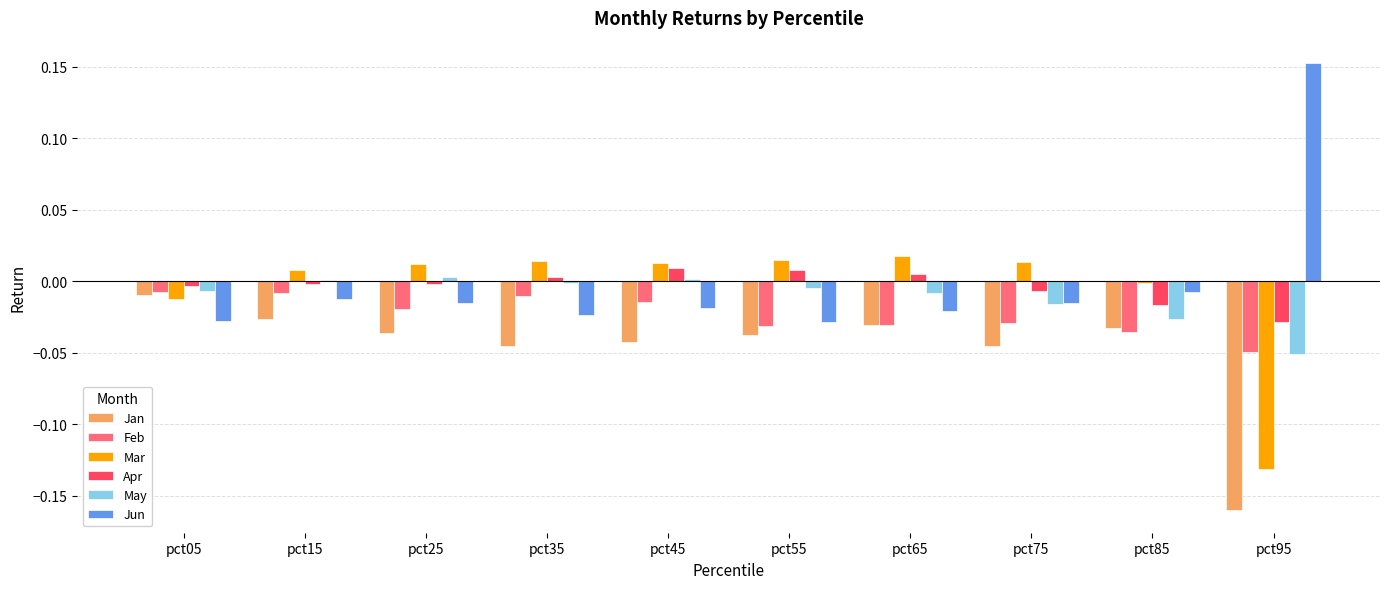

The value of Jun at pct25 is -0.0. True or false?

True